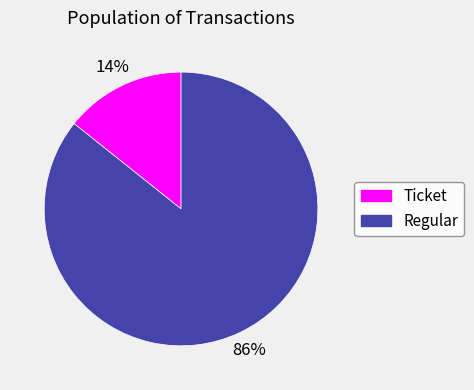

To the nearest percent, what portion does Regular represent?

86%